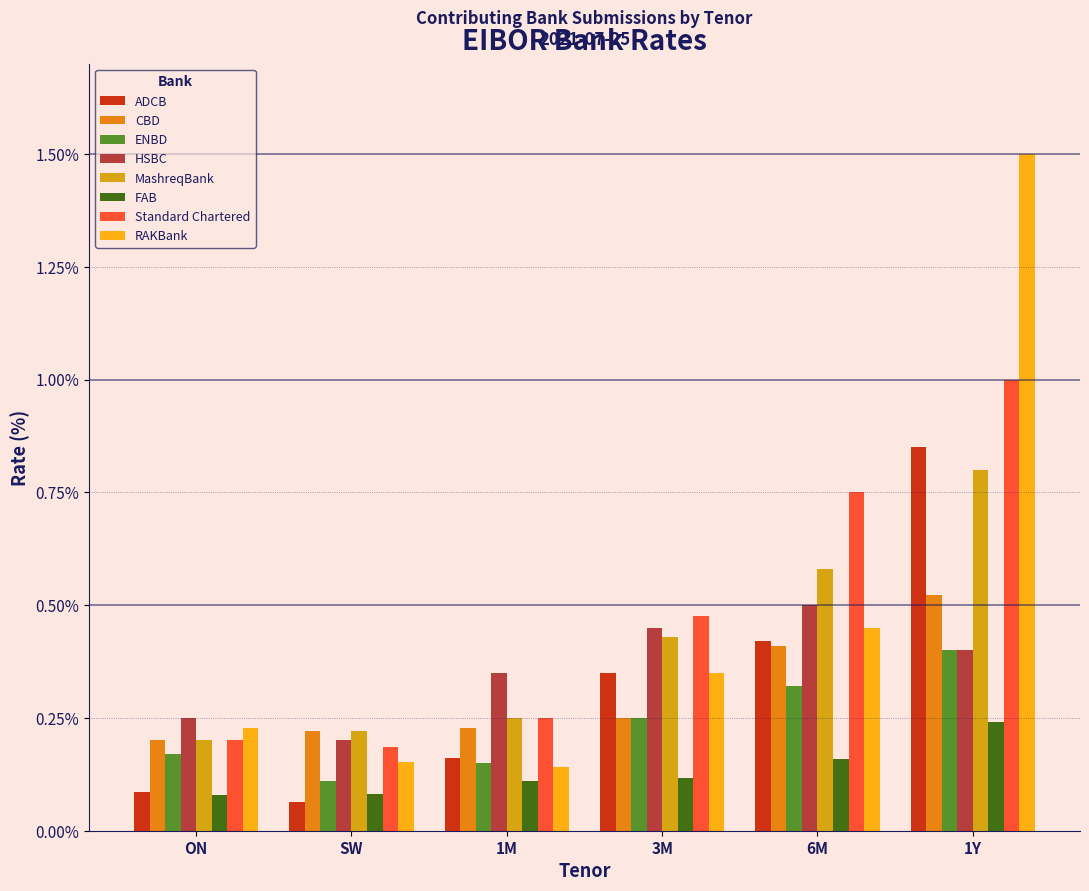

Where is ENBD nearest to the value 0?

SW